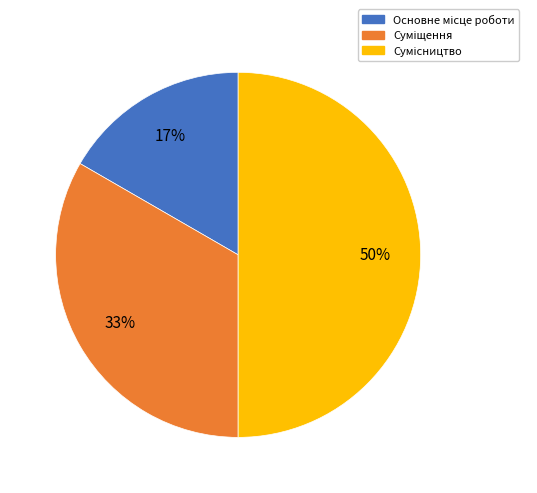

To the nearest percent, what is the average slice percentage?

33%